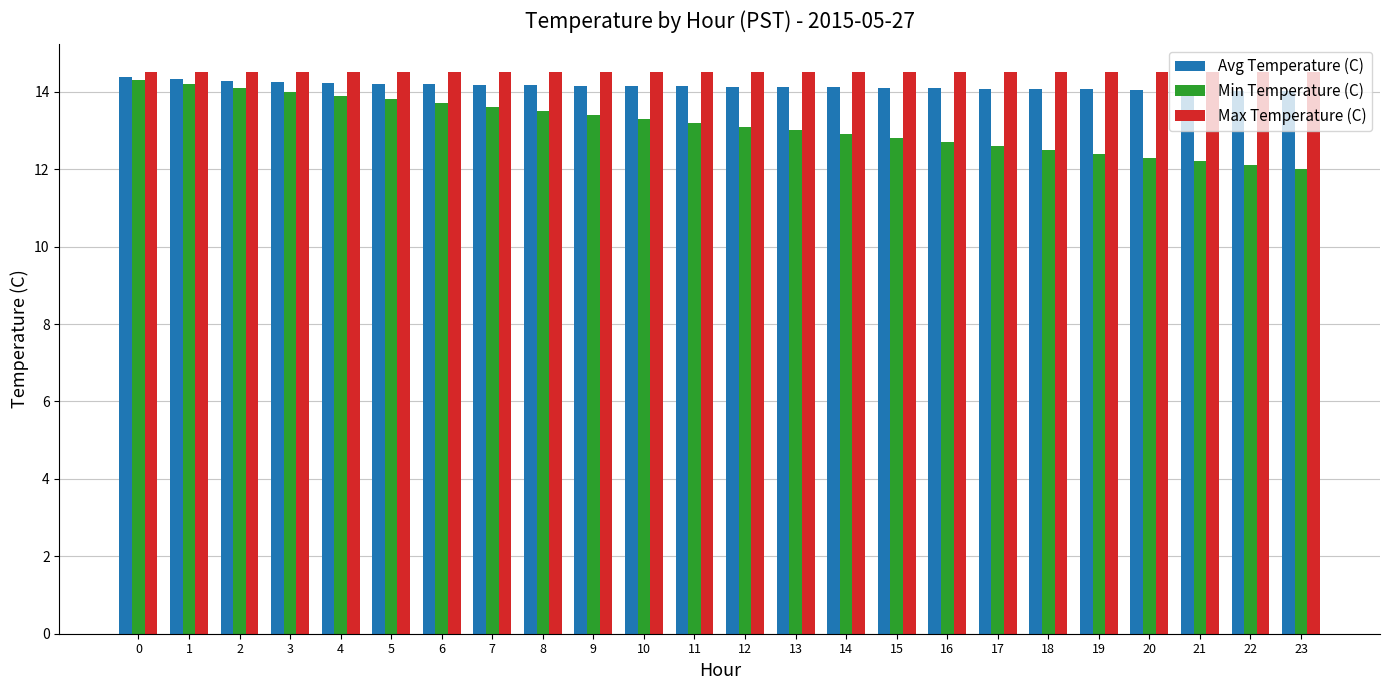

Which series changed the most between 4 and 19?

Min Temperature (C)